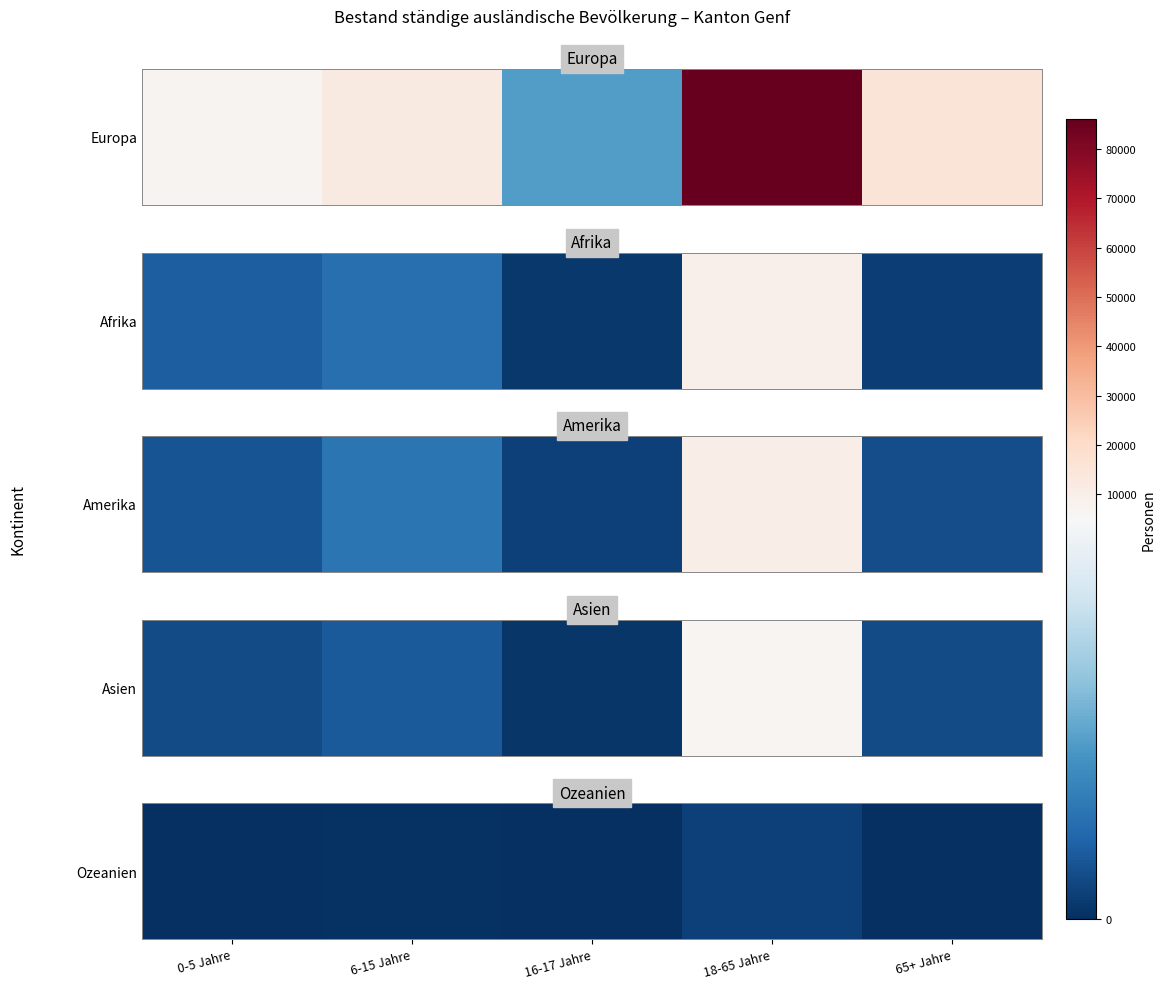

How many values are below 37?

2